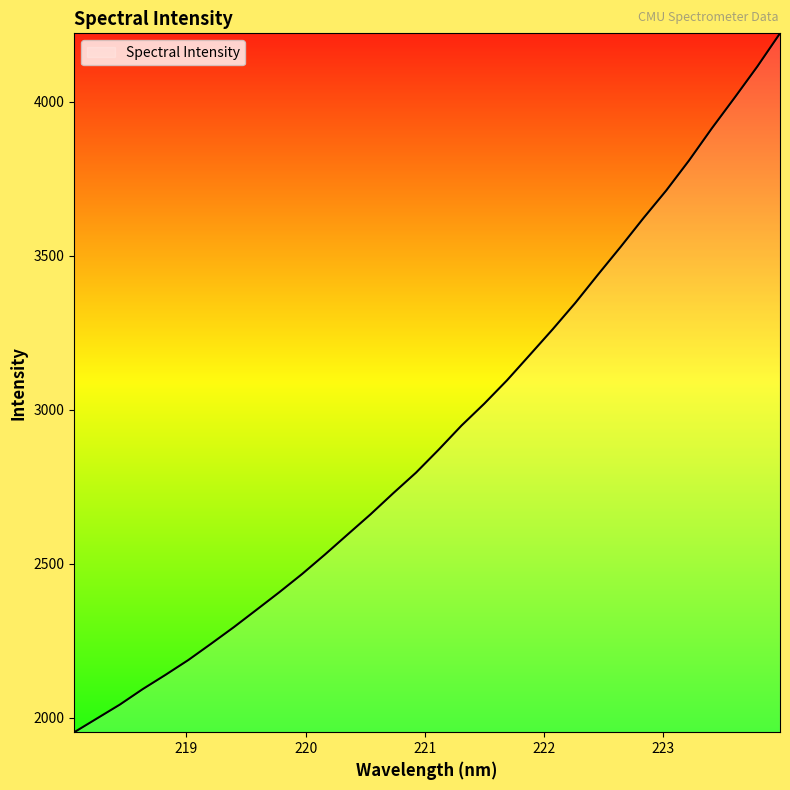

What is the greatest value displayed?

4221.3